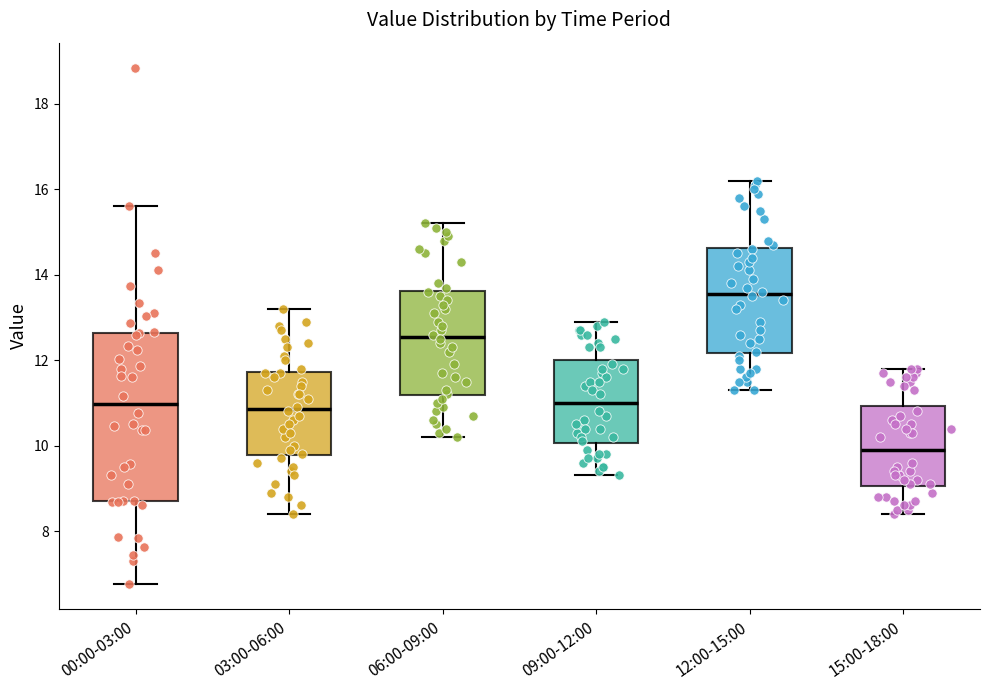

Reading left to right, transcribe this box plot: for each box, give where its median line is, the range the box spans, and where its two whiskers end, as read against the y-axis. The values are not printed on the chart, so give them approximately, as read against the axis.

00:00-03:00: median 11.0, box 8.8 to 12.6, whiskers 6.8 to 15.6
03:00-06:00: median 10.8, box 9.8 to 11.8, whiskers 8.4 to 13.2
06:00-09:00: median 12.6, box 11.2 to 13.6, whiskers 10.2 to 15.2
09:00-12:00: median 11.0, box 10.0 to 12.0, whiskers 9.4 to 13.0
12:00-15:00: median 13.6, box 12.2 to 14.6, whiskers 11.4 to 16.2
15:00-18:00: median 10.0, box 9.0 to 11.0, whiskers 8.4 to 11.8